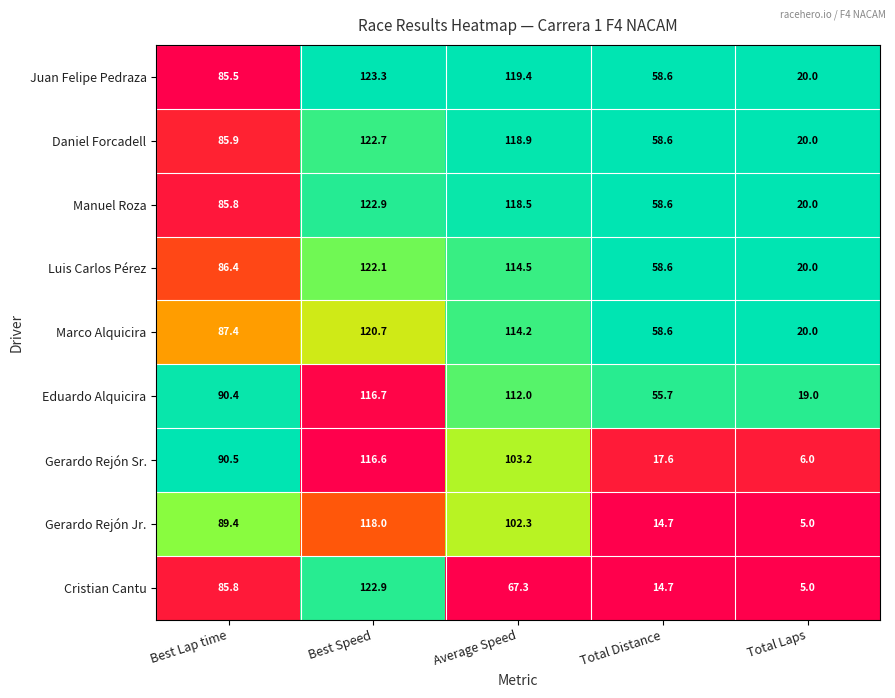

List the labels in order of Eduardo Alquicira value, largest first.

Best Speed, Average Speed, Best Lap time, Total Distance, Total Laps